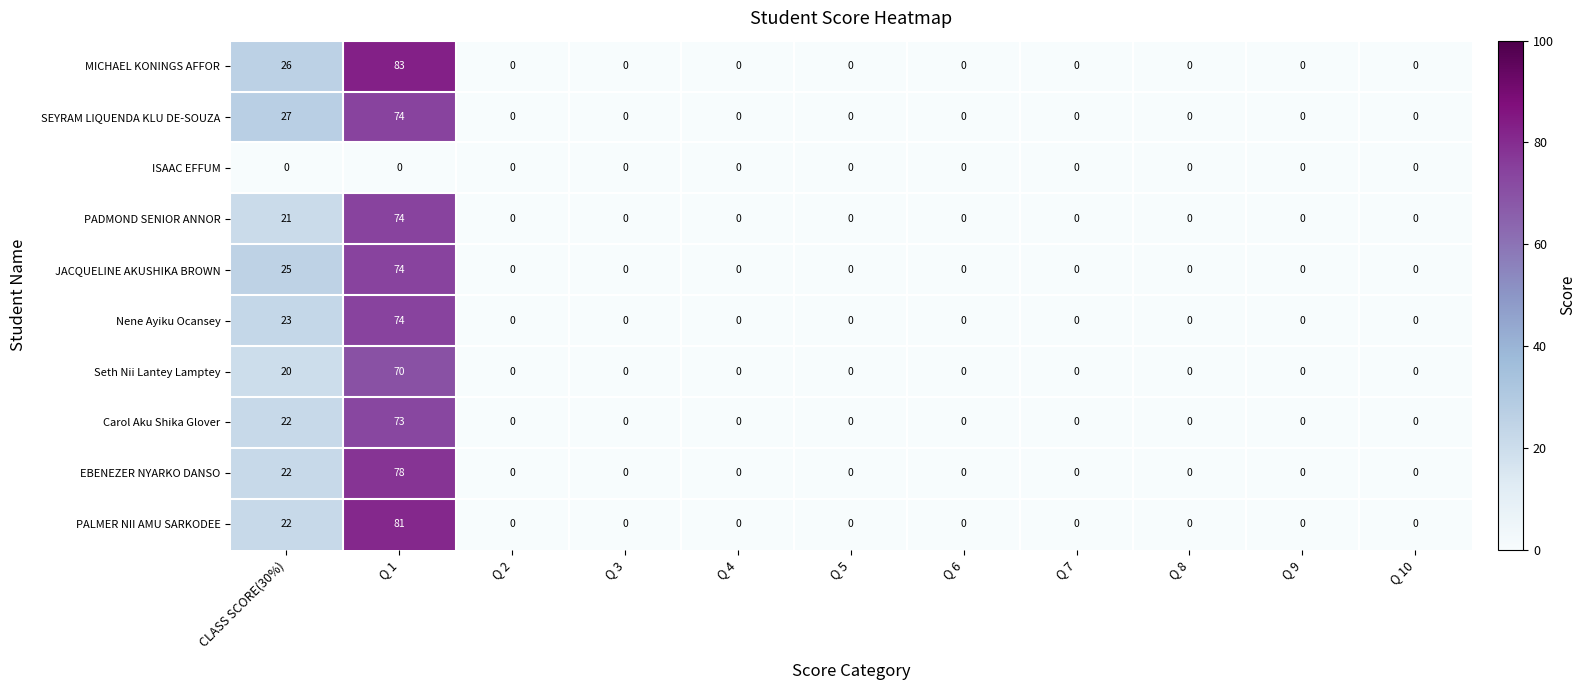

Which series has the widest spread of values?

MICHAEL KONINGS AFFOR